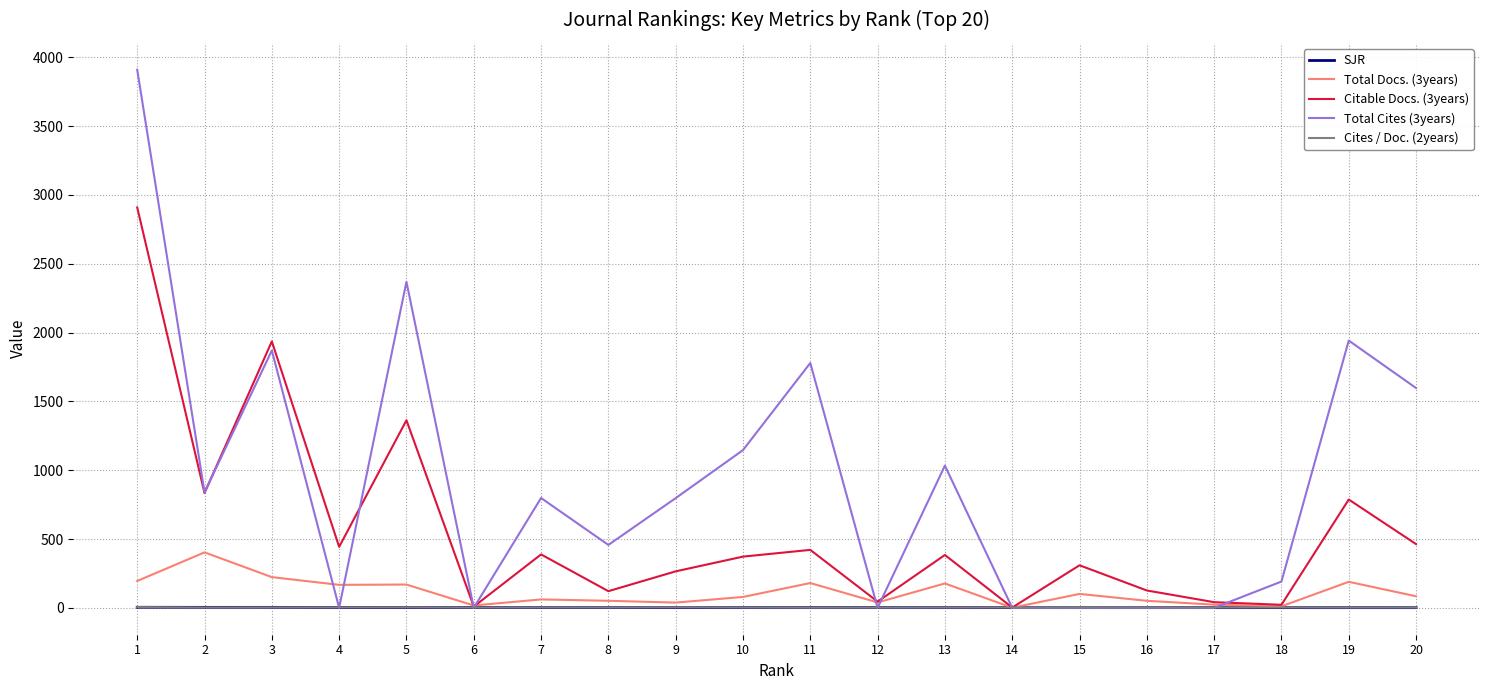

Which series has the widest spread of values?

Total Cites (3years)